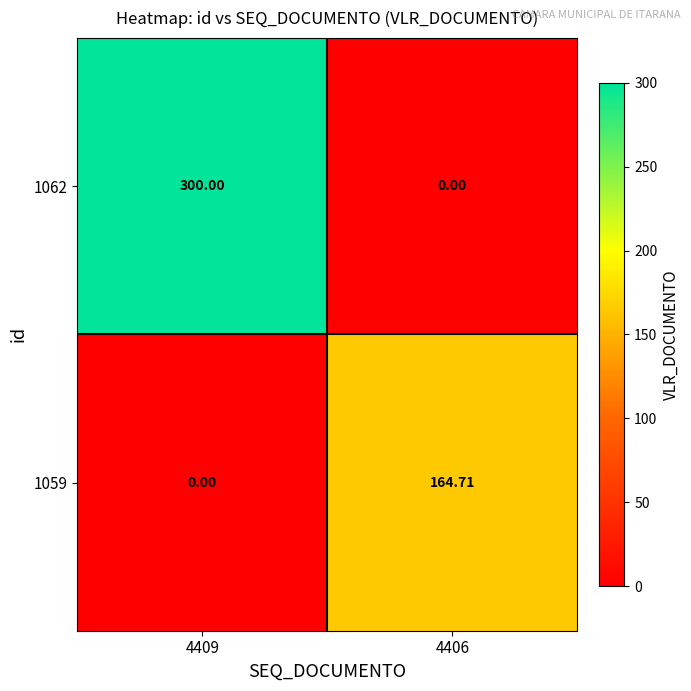

Which series changed the most between 4409 and 4406?

1062